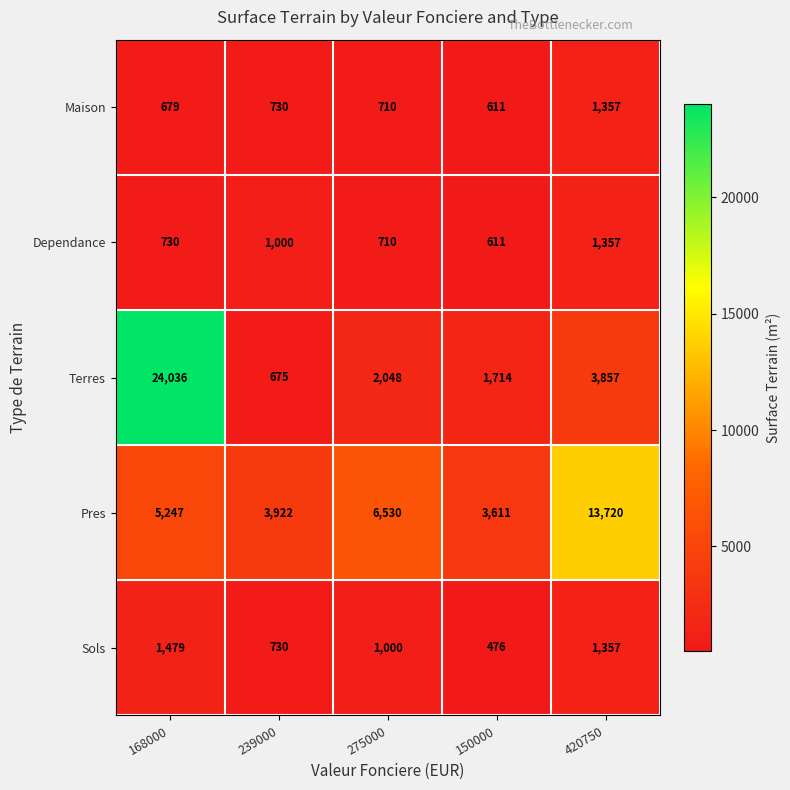

Which series has the largest total across all categories?

Pres